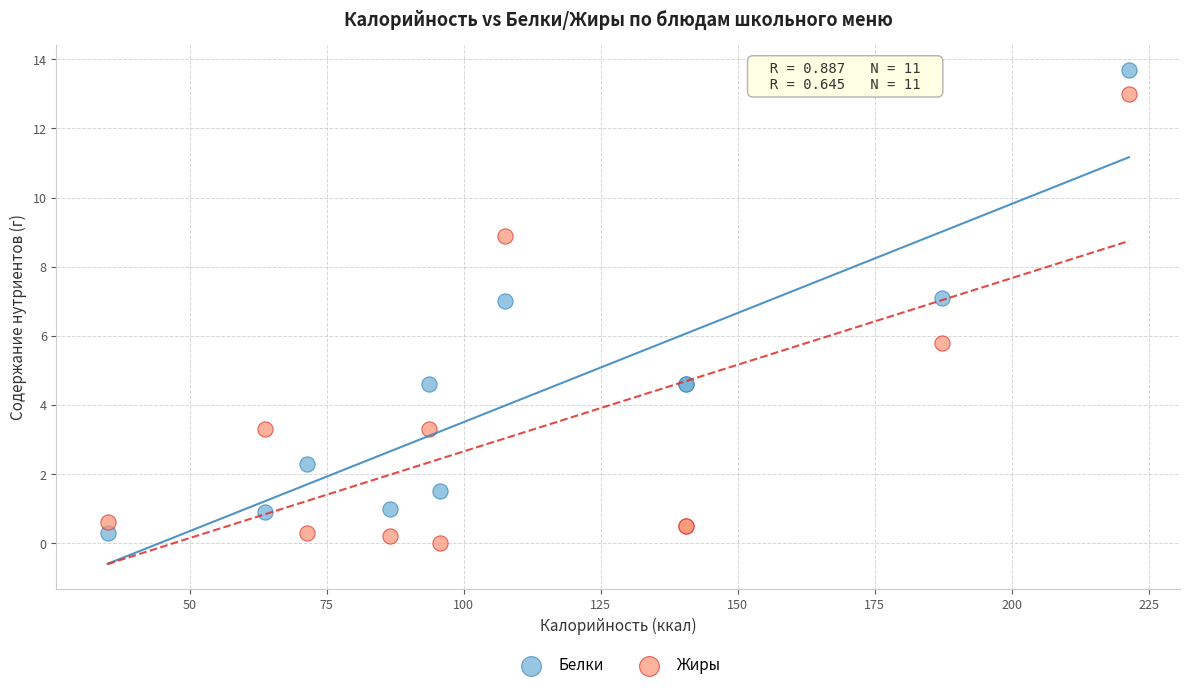

Which series contains the highest Y value?

Белки